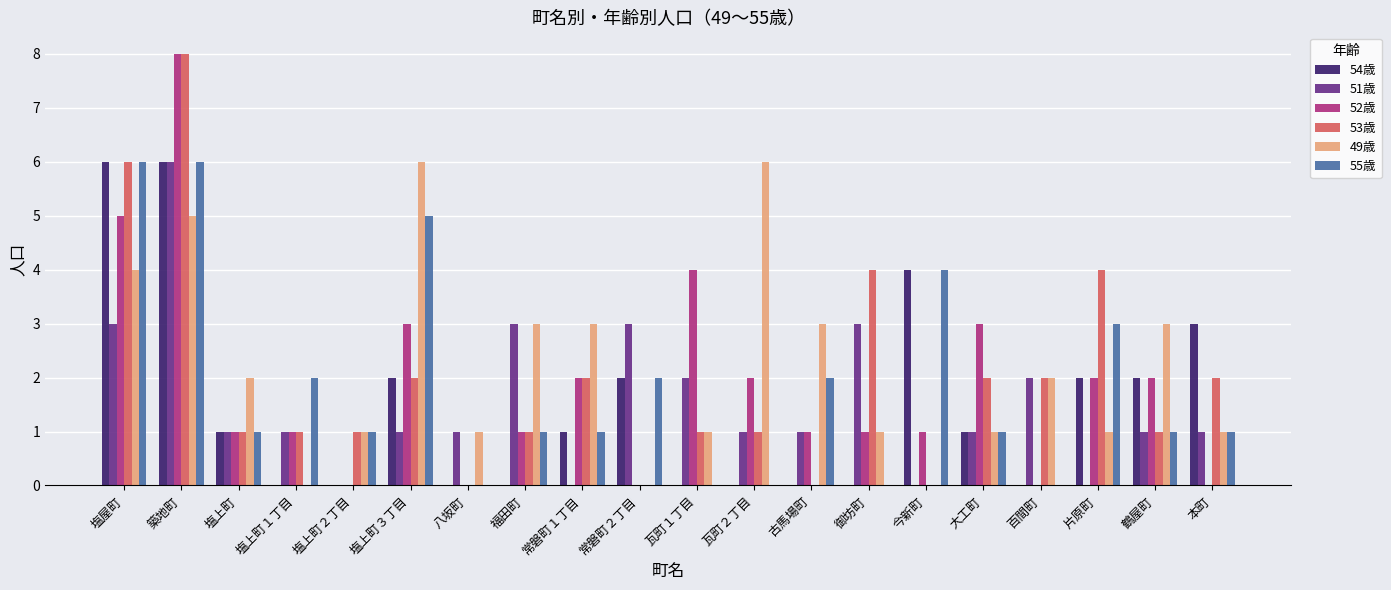

Reading right to left, extract all data points from this chart.

54歳: 3	2	2	0	1	4	0	0	0	0	2	1	0	0	2	0	0	1	6	6
51歳: 1	1	0	2	1	0	3	1	1	2	3	0	3	1	1	0	1	1	6	3
52歳: 0	2	2	0	3	1	1	1	2	4	0	2	1	0	3	0	1	1	8	5
53歳: 2	1	4	2	2	0	4	0	1	1	0	2	1	0	2	1	1	1	8	6
49歳: 1	3	1	2	1	0	1	3	6	1	0	3	3	1	6	1	0	2	5	4
55歳: 1	1	3	0	1	4	0	2	0	0	2	1	1	0	5	1	2	1	6	6